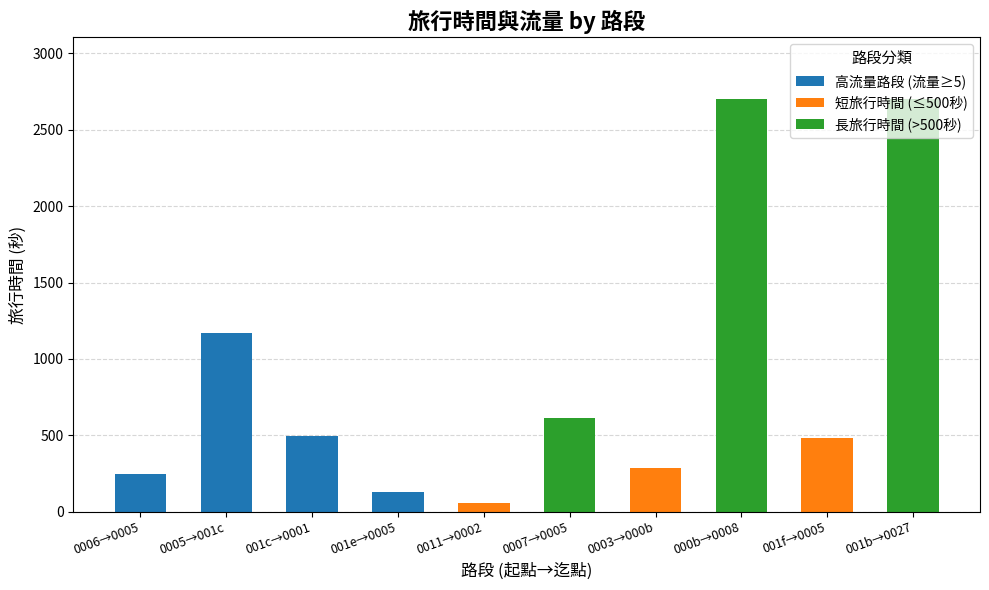

Are the bars grouped side by side (vs. stacked)?

No